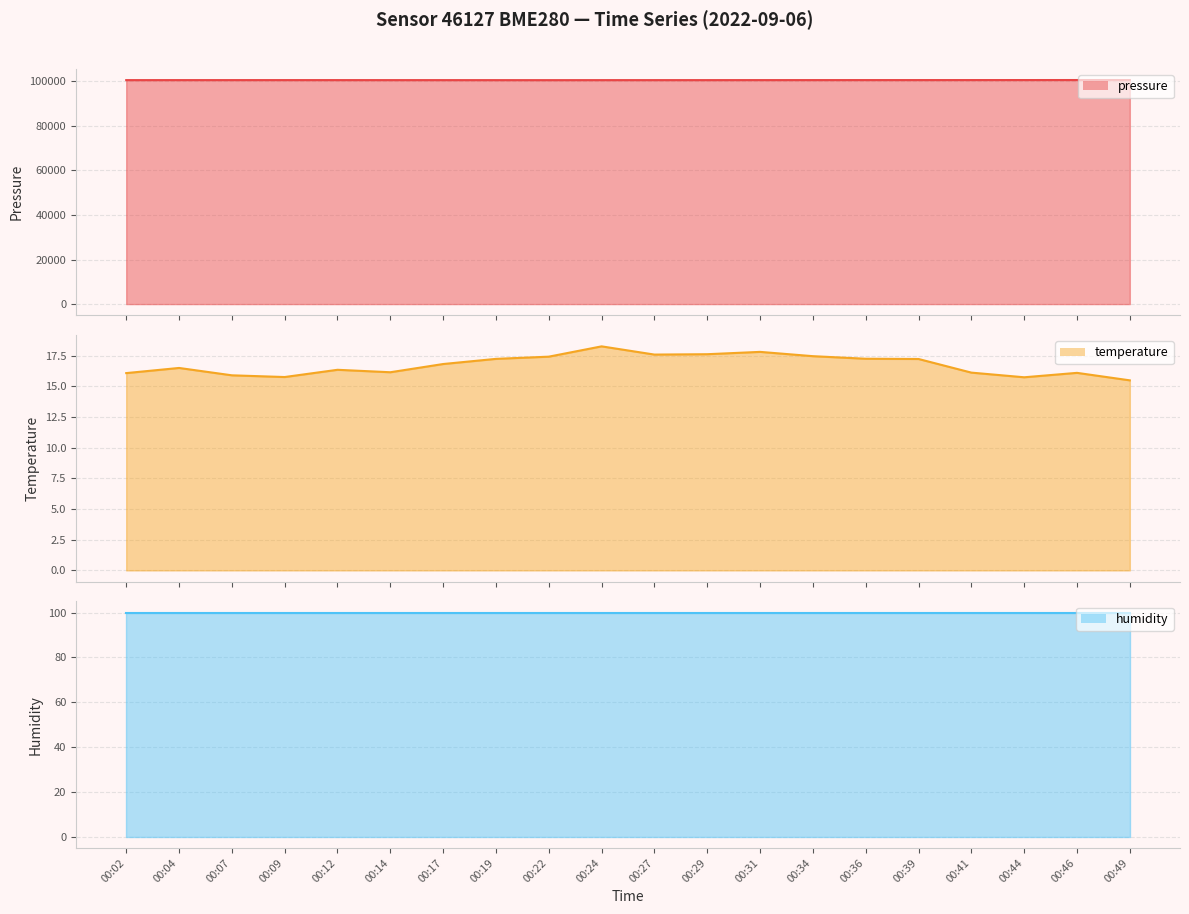

What is the value of the temperature point at the 13th from the left?

17.8